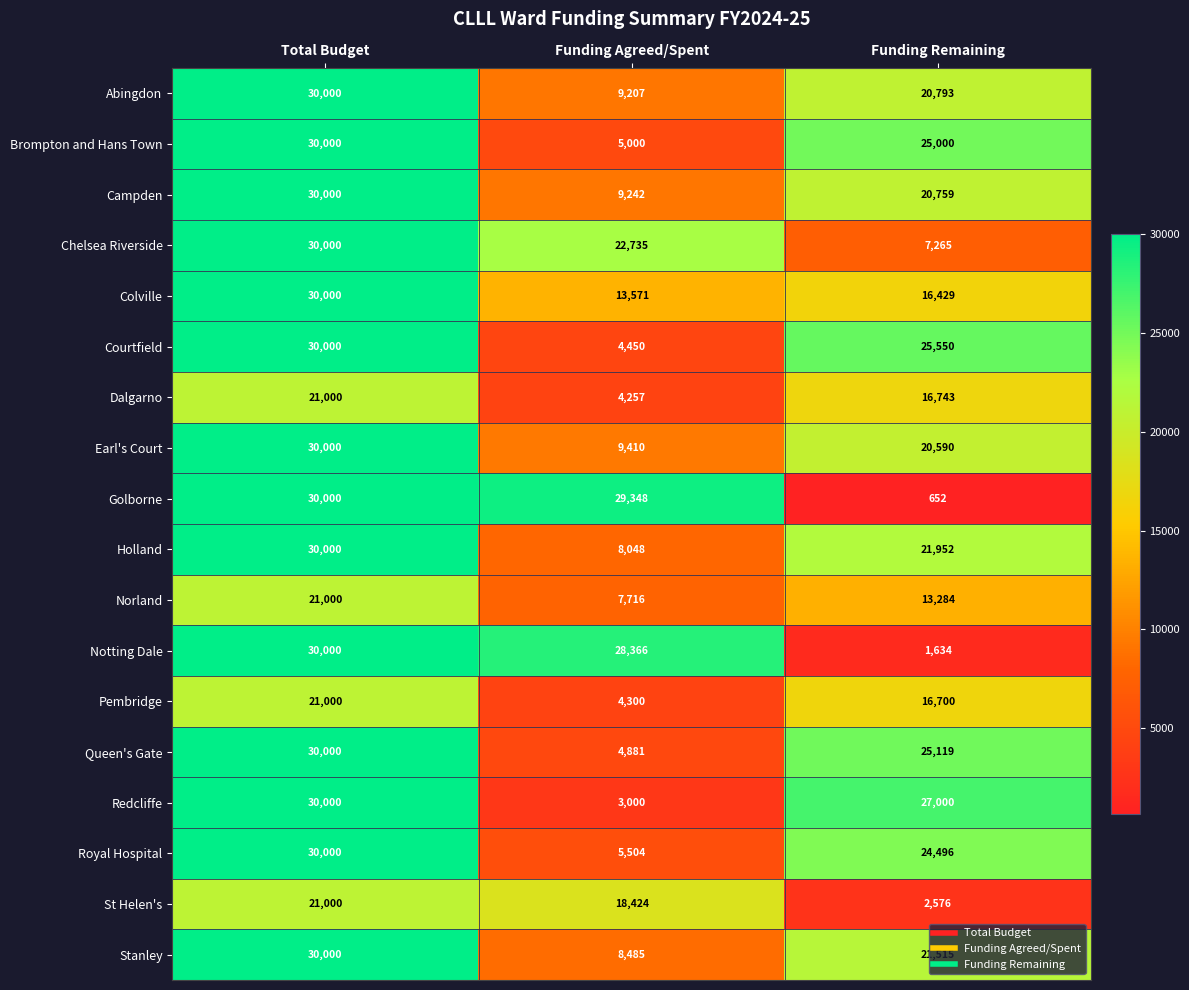

What is the approximate value of Pembridge at Funding Remaining, to the nearest 100?

16700